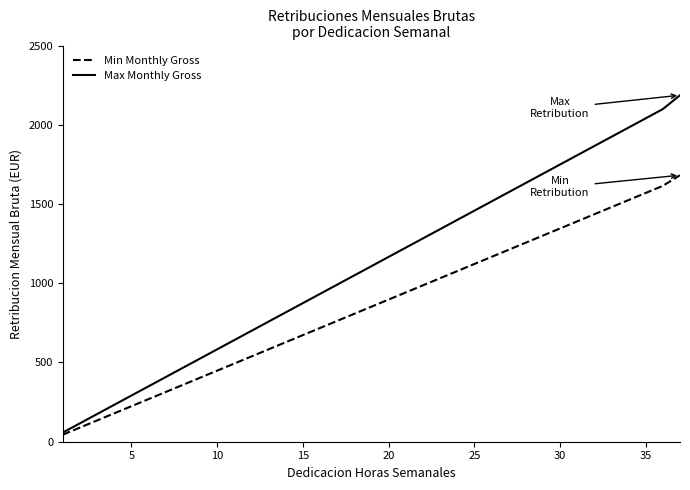

What is the maximum value for Max Monthly Gross?

2186.5